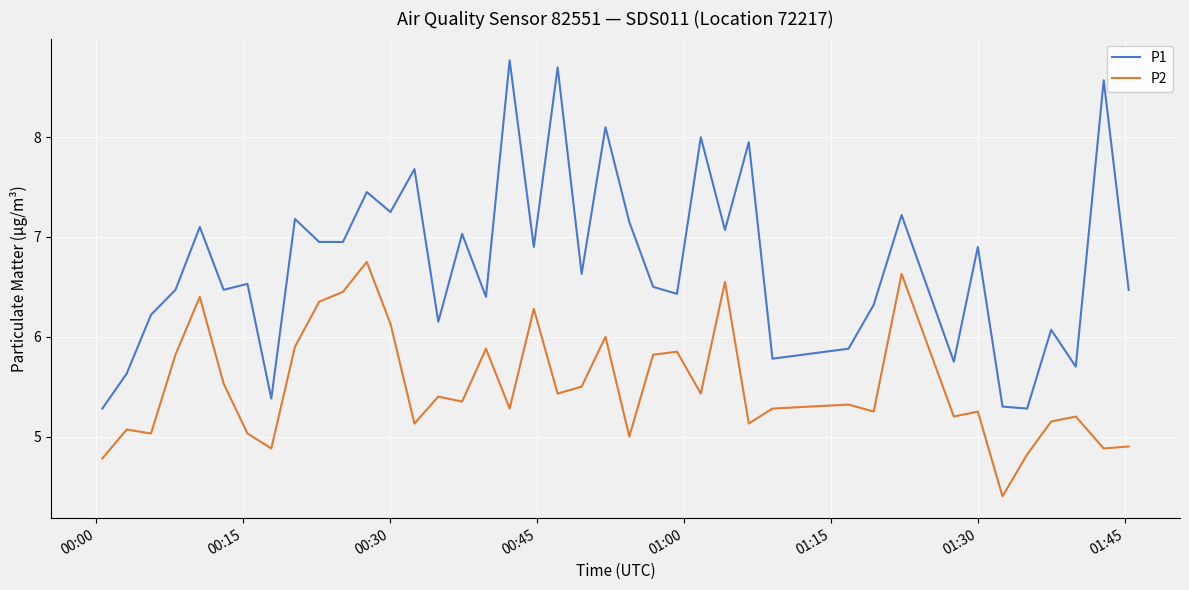

True or false: P2 and P1 intersect in this chart.

False